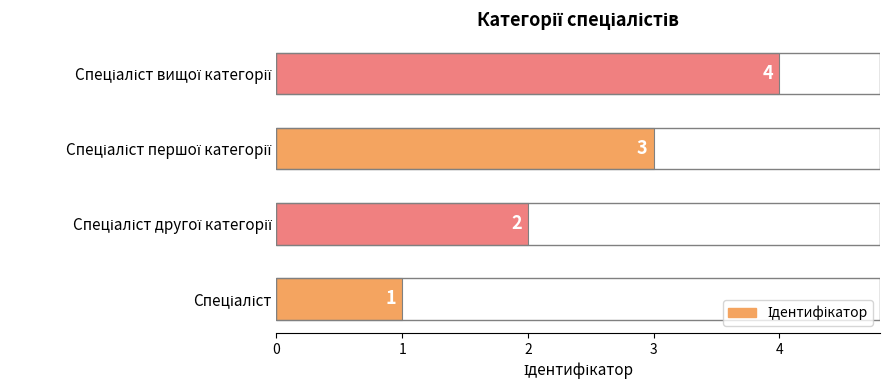

Count the values in the range 2 to 4.

3